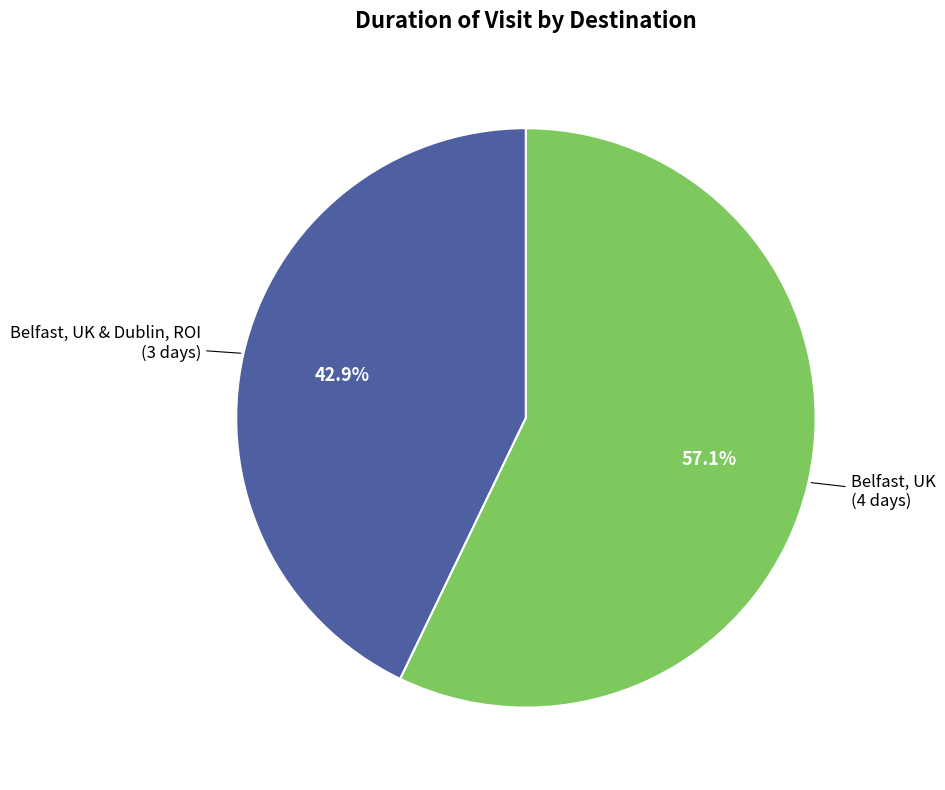

Does any single category account for the majority?

Yes